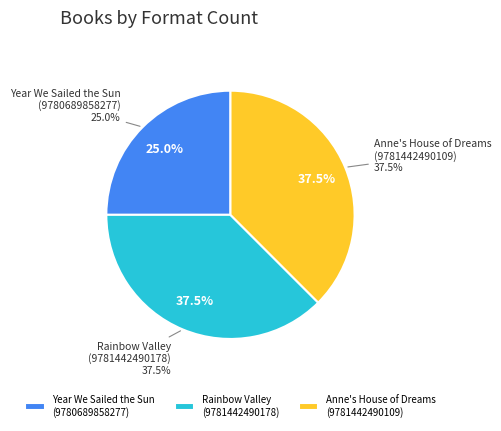

Which slice is the largest?

Rainbow Valley
(9781442490178)